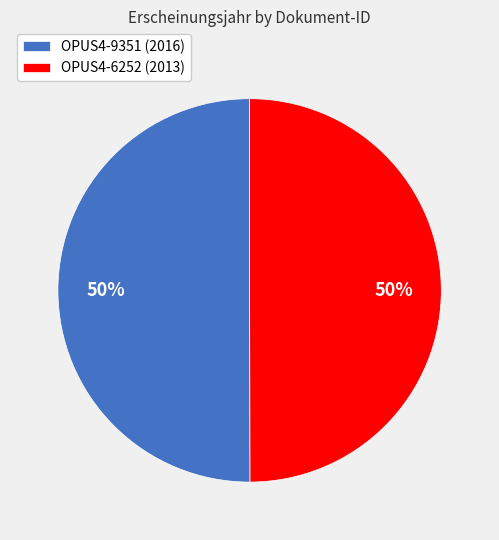

Is the sum of OPUS4-9351 (2016) and OPUS4-6252 (2013) greater than half?

Yes